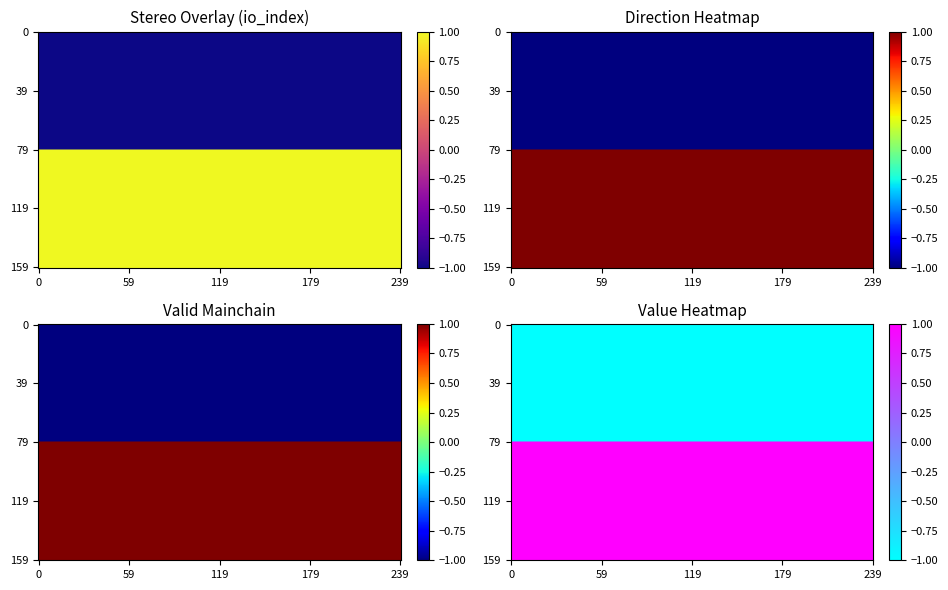

What is the minimum value shown in the chart?

-1.0